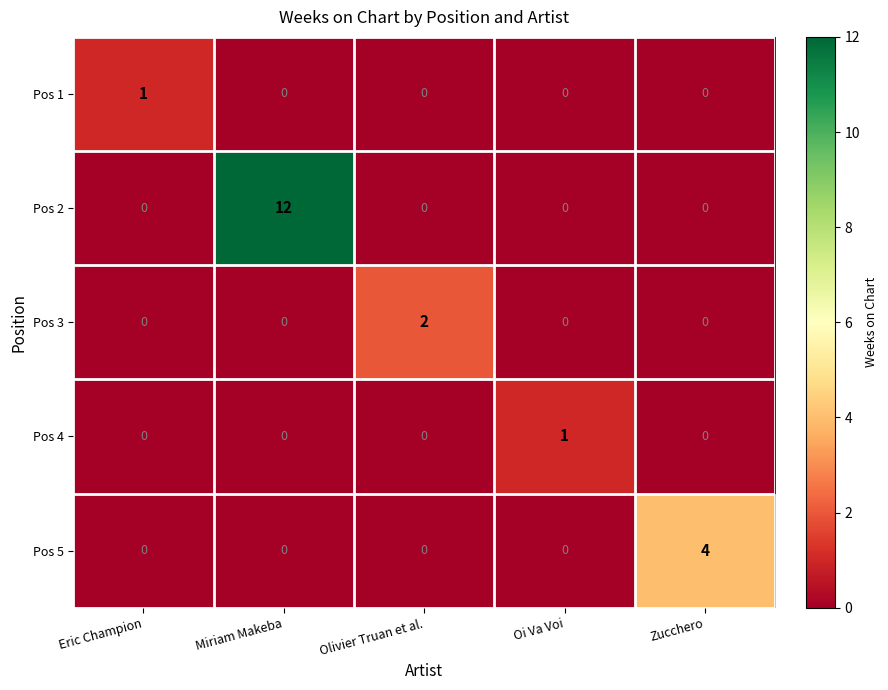

Is the value of Pos 2 at Olivier Truan et al. greater than the value of Pos 5 at Zucchero?

No